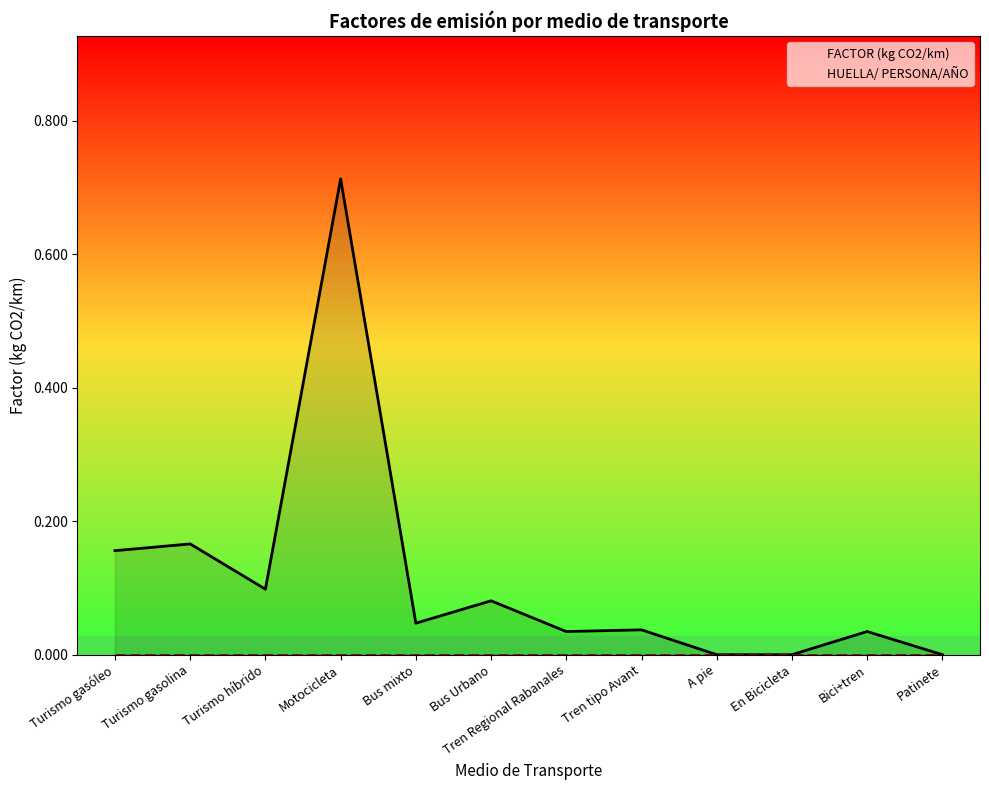

List the labels in order of HUELLA/ PERSONA/AÑO value, smallest first.

Turismo gasóleo, Turismo gasolina, Turismo híbrido, Motocicleta, Bus mixto, Bus Urbano, Tren Regional Rabanales, Tren tipo Avant, A pie, En Bicicleta, Bici+tren, Patinete